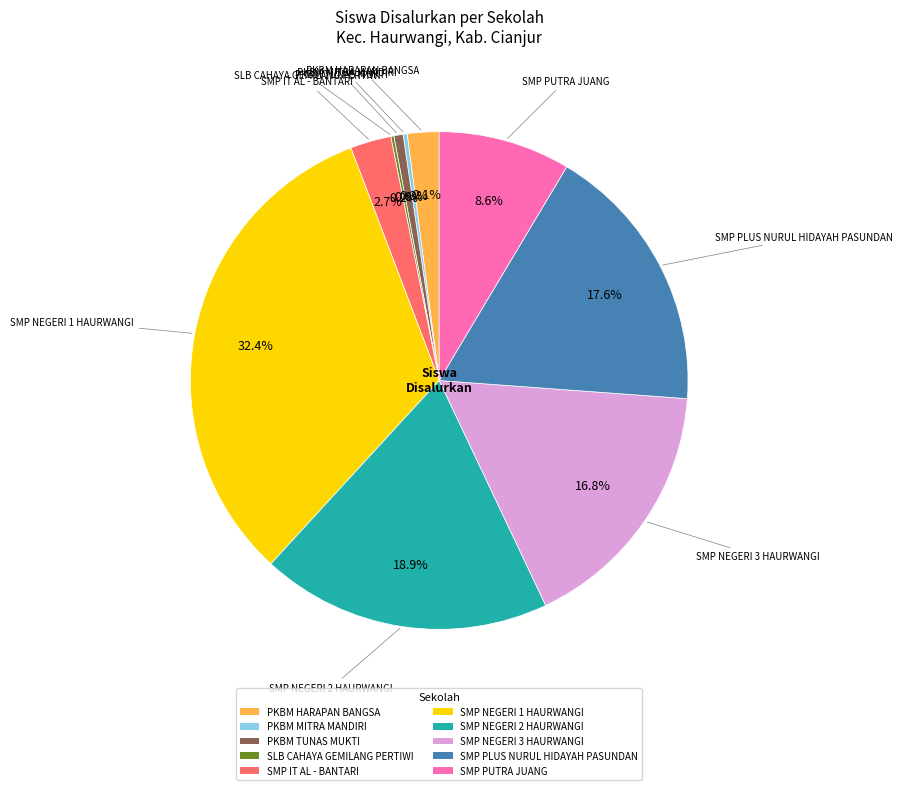

Is SMP NEGERI 2 HAURWANGI the majority of the pie?

No